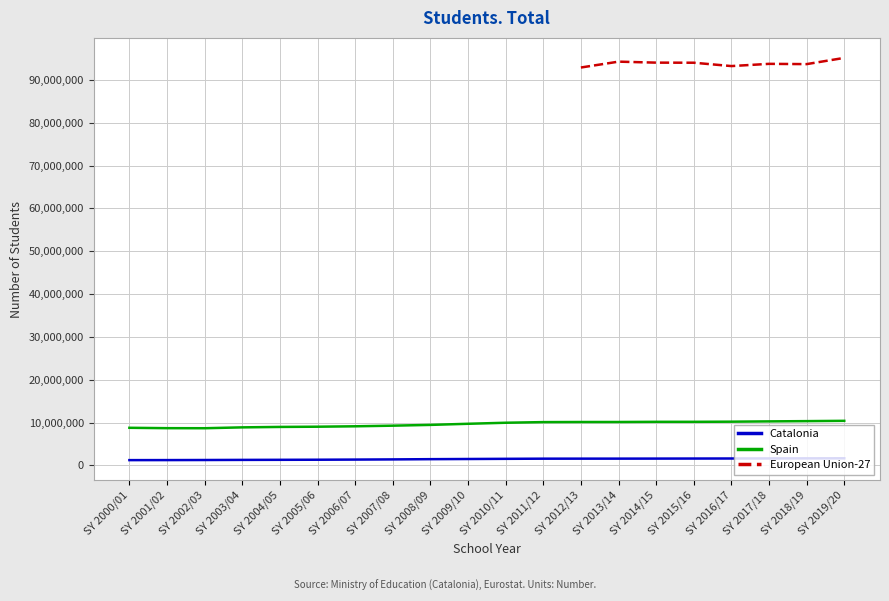

At which label is Spain closest to 9527008?

SY 2008/09